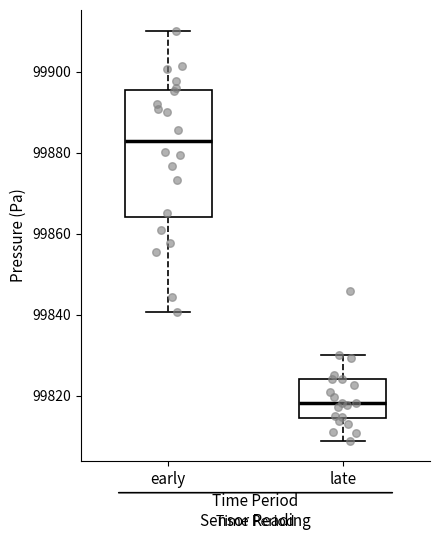

Reading left to right, read every box against the y-axis: the position of its median line, the range the box covers, and the ends of its whiskers. The values are not printed on the chart, so give them approximately, as read against the axis.

early: median 99882, box 99864 to 99896, whiskers 99840 to 99910
late: median 99818, box 99814 to 99824, whiskers 99808 to 99830